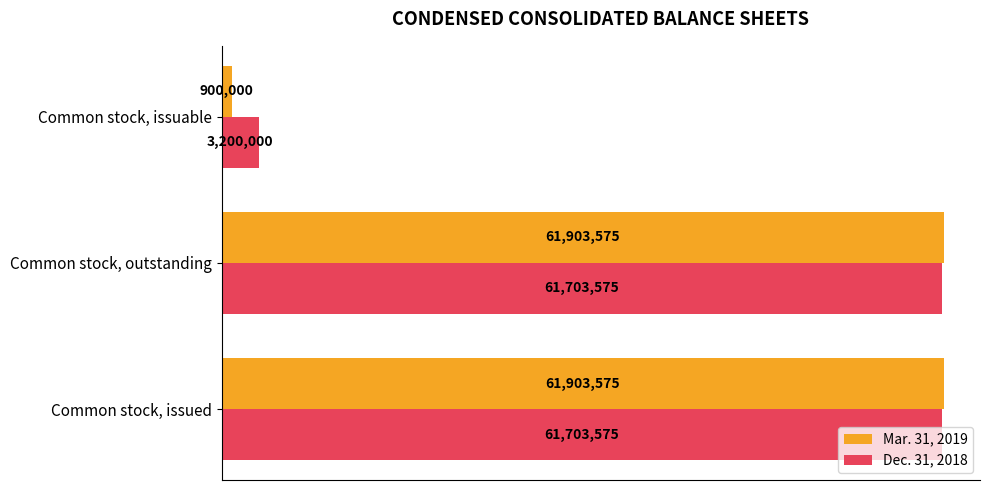

What are all the series names shown in the legend?

Mar. 31, 2019, Dec. 31, 2018